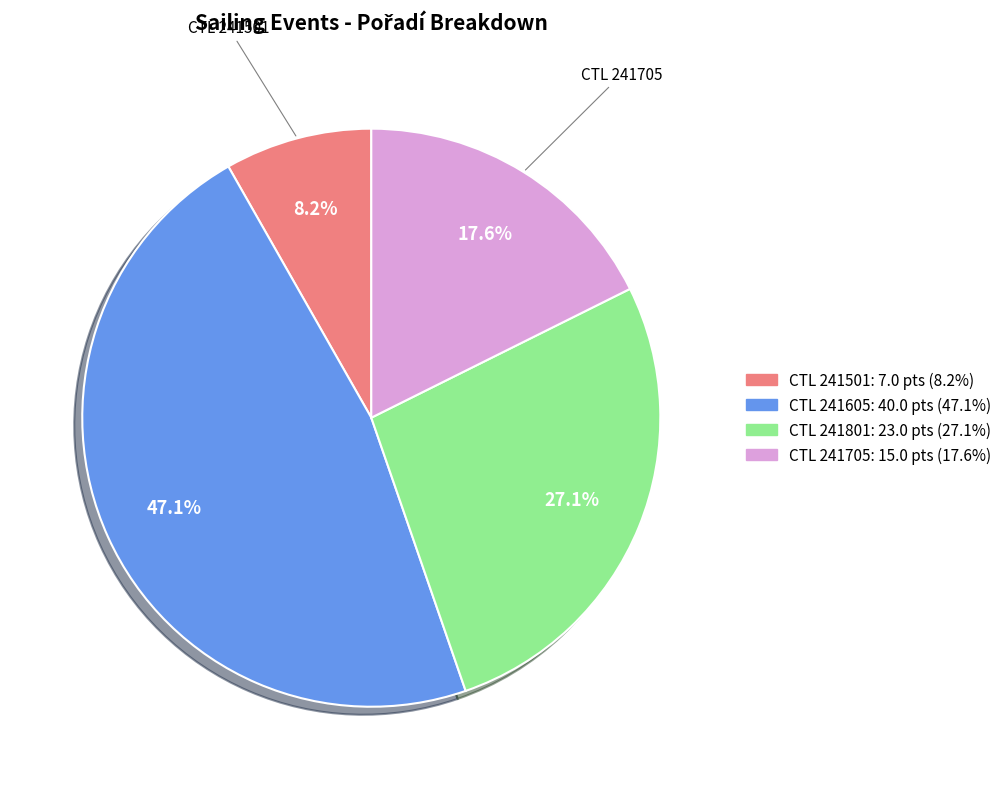

Does any single category account for the majority?

No